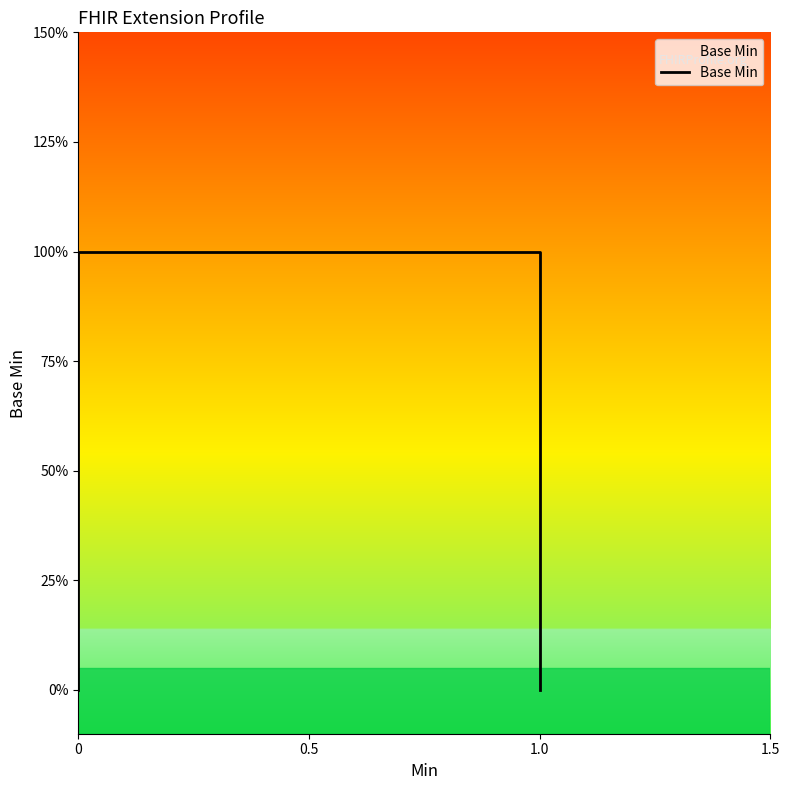

How many values are above zero?

2